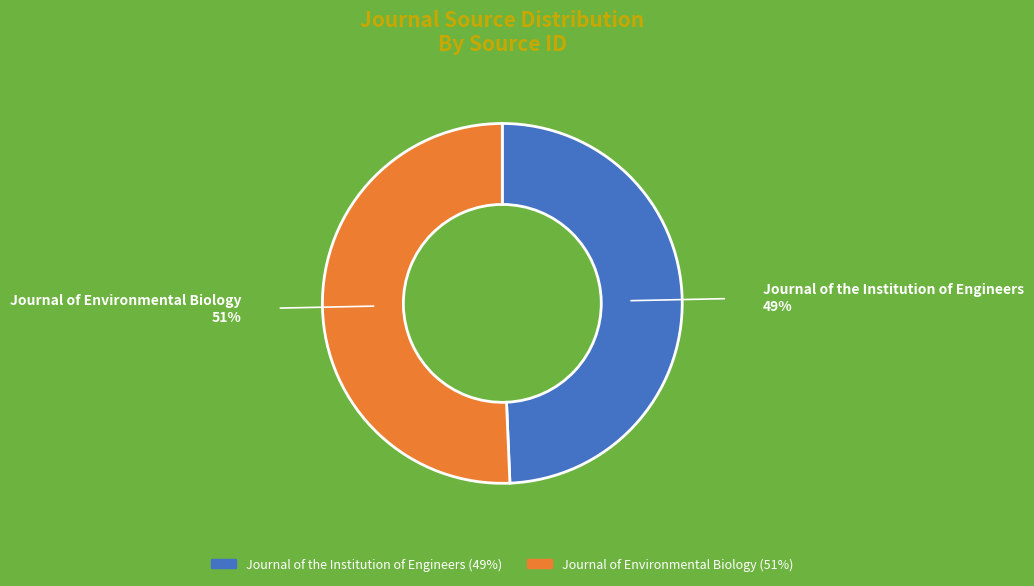

Rank the categories by value from highest to lowest.

Journal of Environmental Biology, Journal of the Institution of Engineers